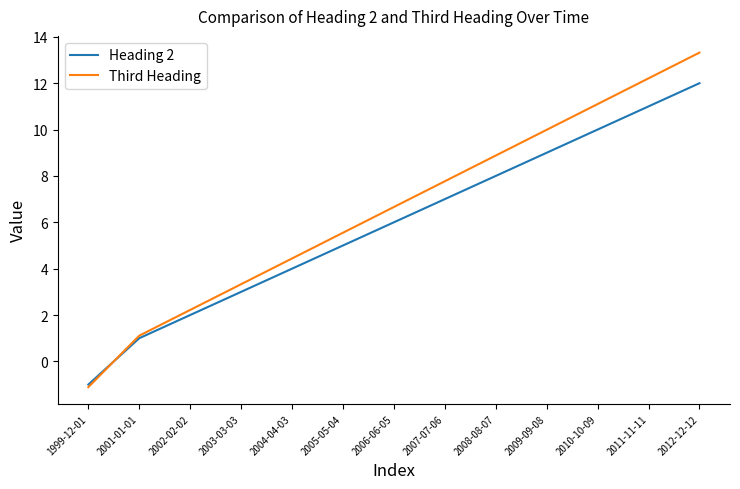

At how many categories does at least one series exceed 7?

6